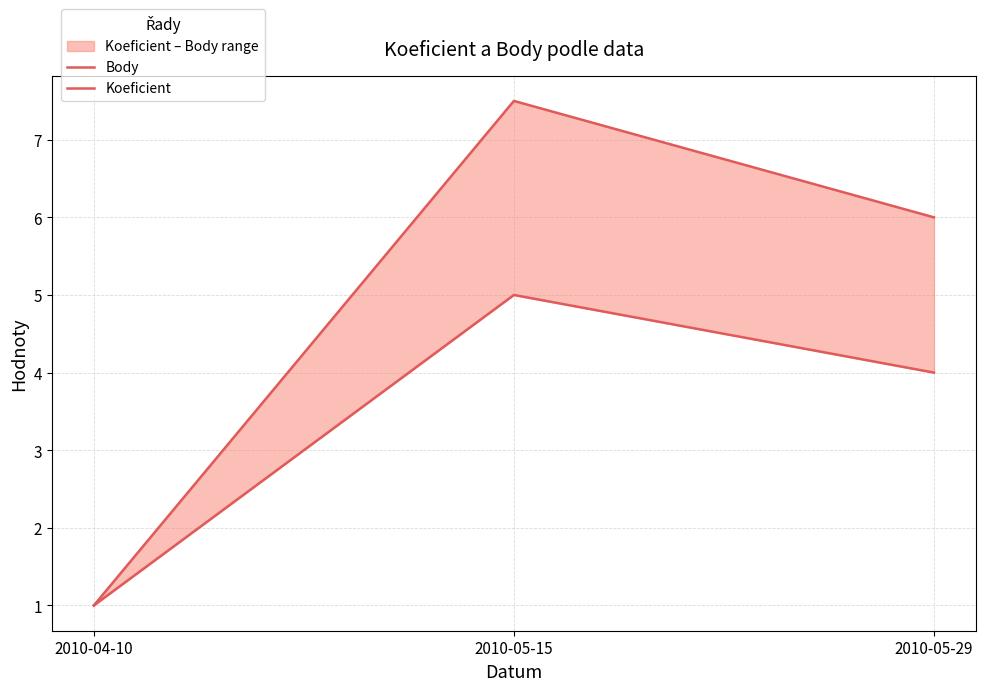

Which series has the widest spread of values?

Body